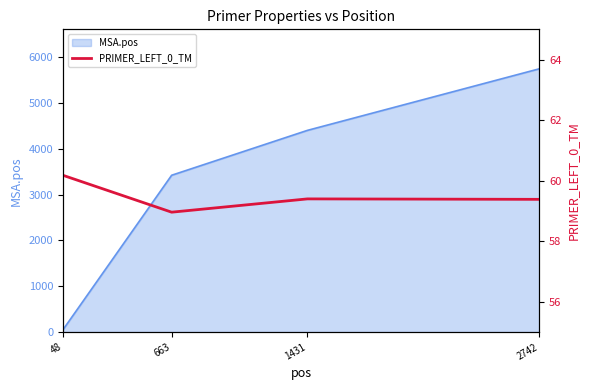

What is the maximum value for MSA.pos?

5748